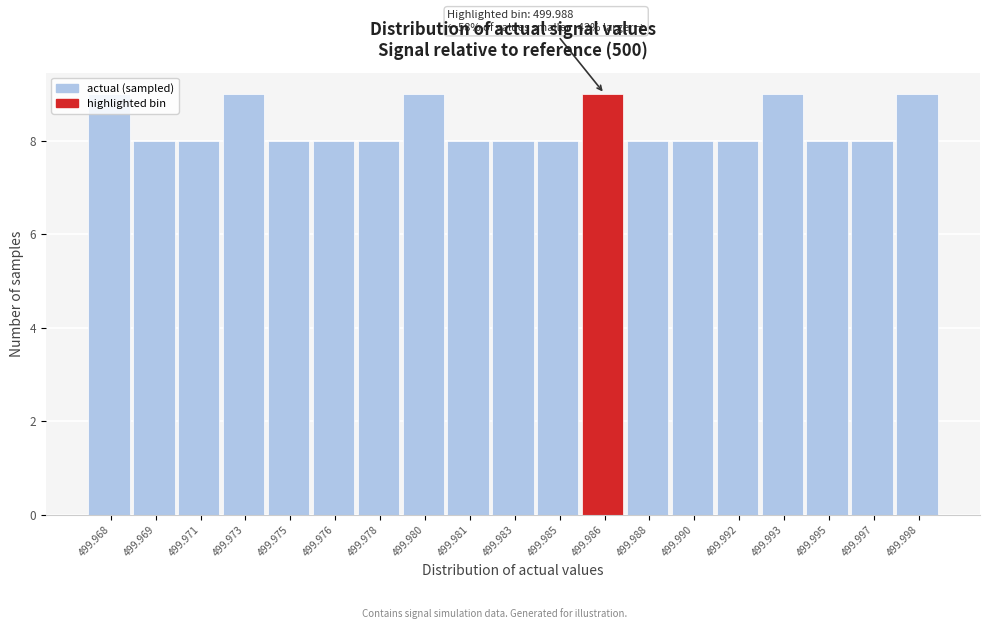

What is the greatest value displayed?

9